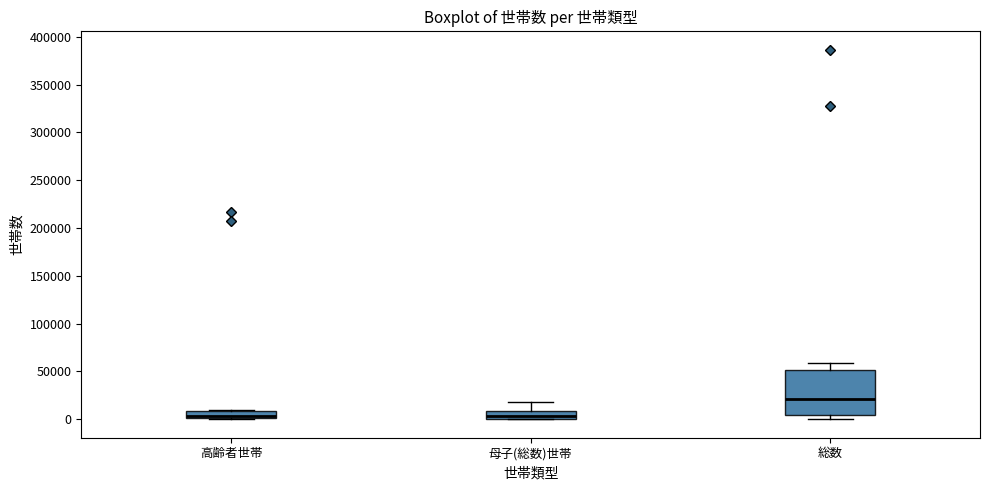

Where is the upper edge of the box for 総数 on the y-axis? The values are not printed on the chart, so give them approximately, as read against the axis.

50000